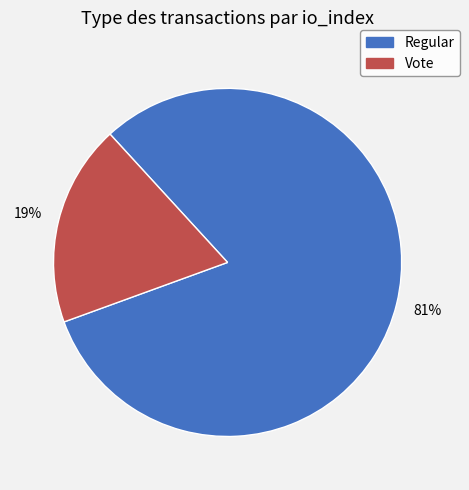

To the nearest percent, what is the difference between the largest and smallest slice percentages?

62%